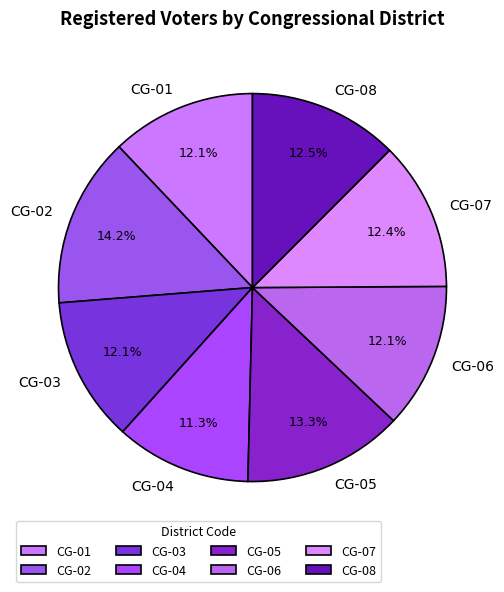

To the nearest percent, what portion does CG-04 represent?

11%